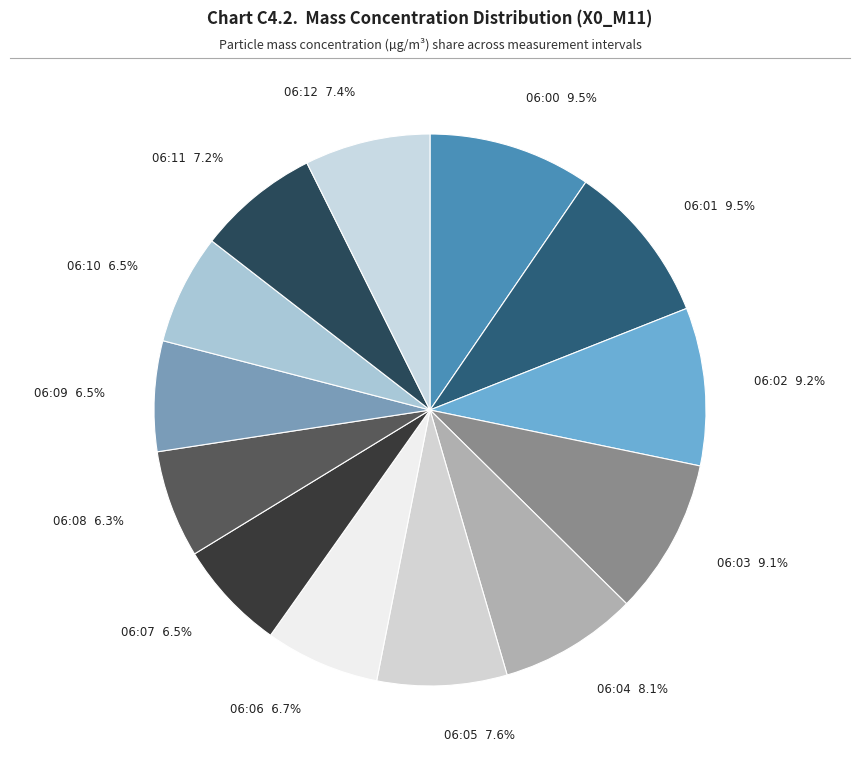

How many slices are in this pie chart?

13